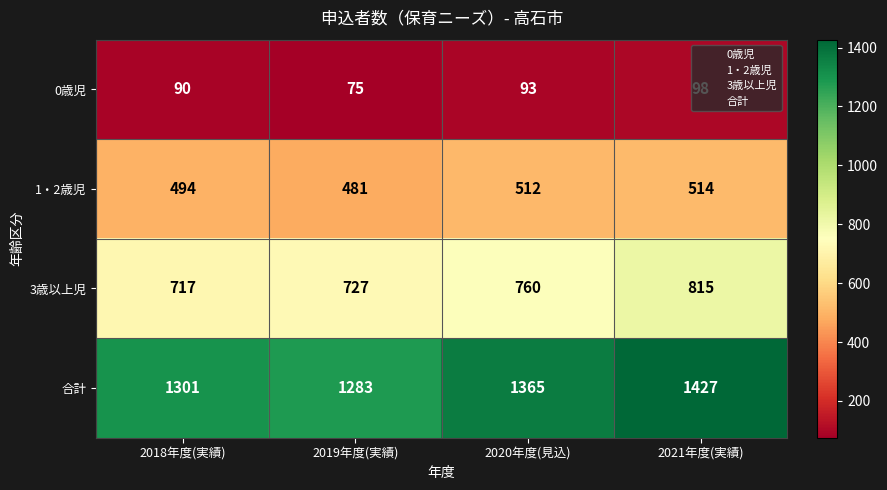

True or false: 3歳以上児 has a value of 717 at 2018年度(実績).

True